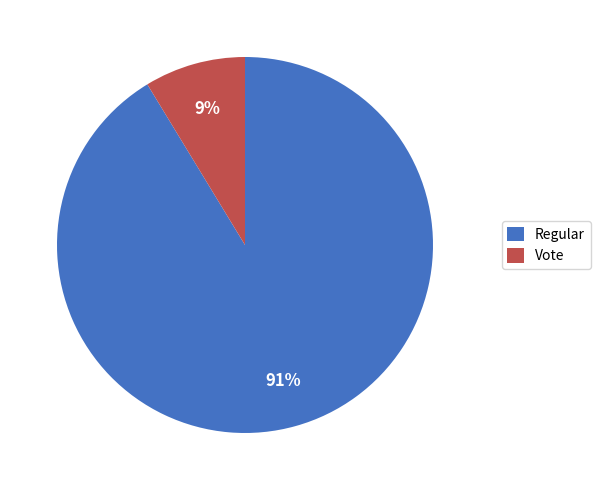

What percentage is the Vote slice, to the nearest percent?

9%